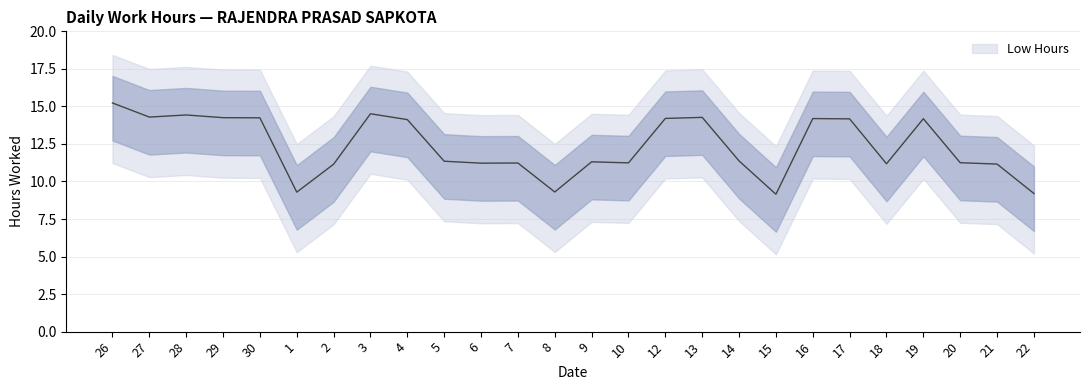

True or false: there are more than 1 points higher than both neighbors.

True